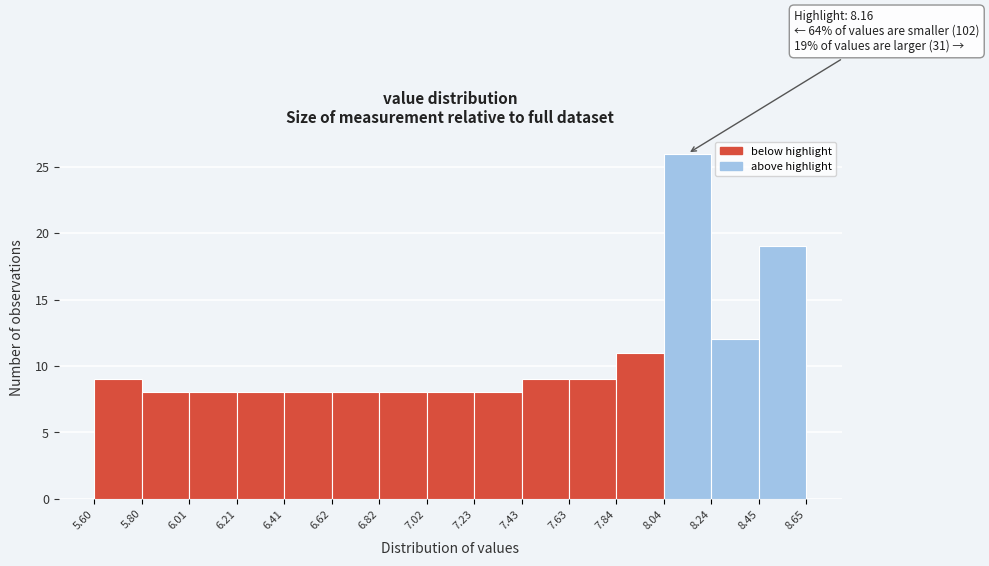

Which range on the x-axis has the tallest bar?

8.04 to 8.24